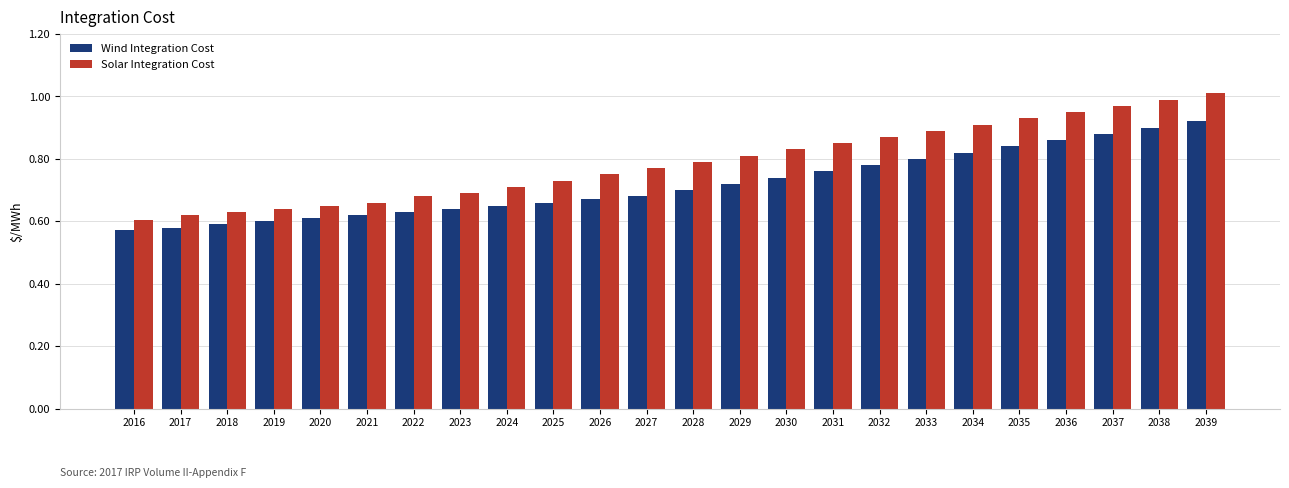

Are the bars grouped side by side (vs. stacked)?

Yes